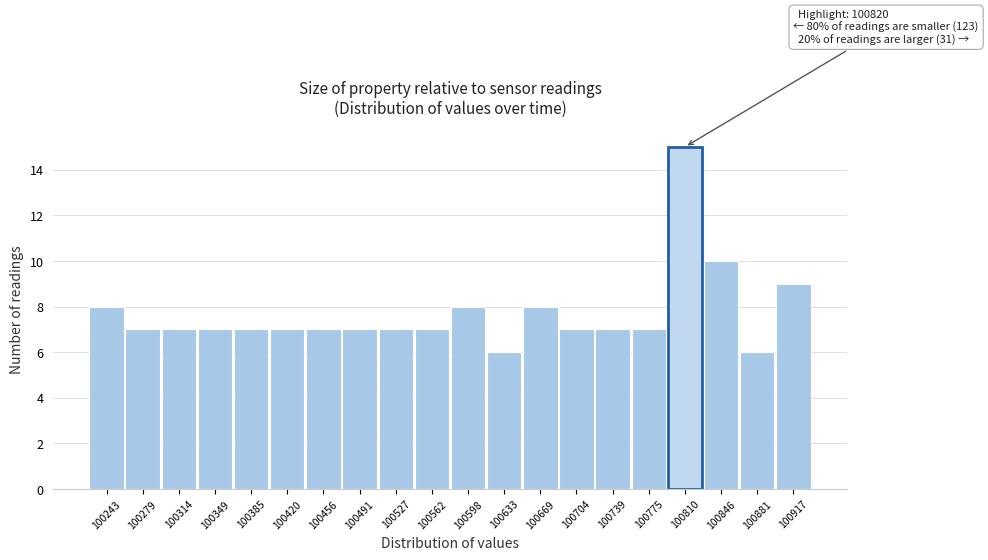

Over which range of the x-axis is the bar tallest?

100795 to 100830